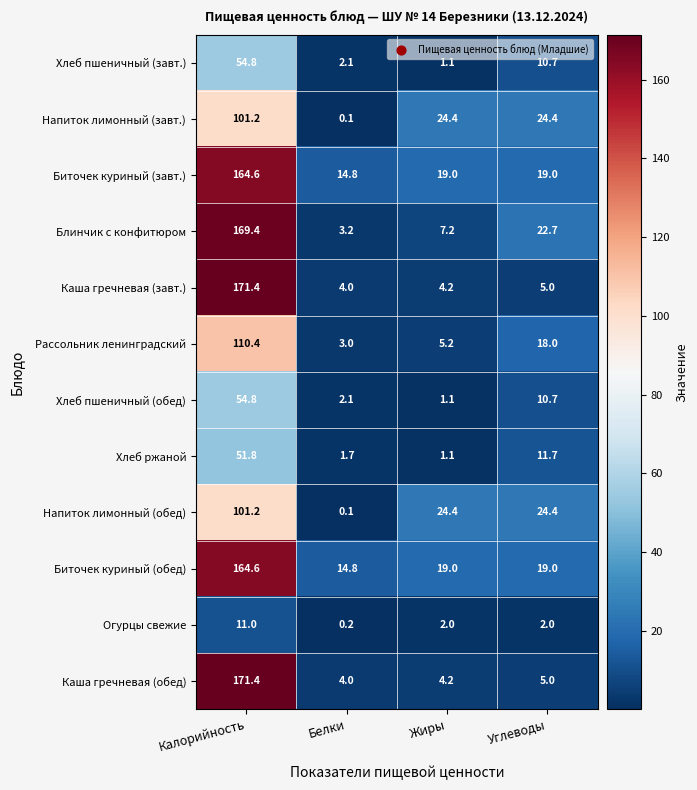

What is the spread (max minus min) of values at Углеводы?

22.4